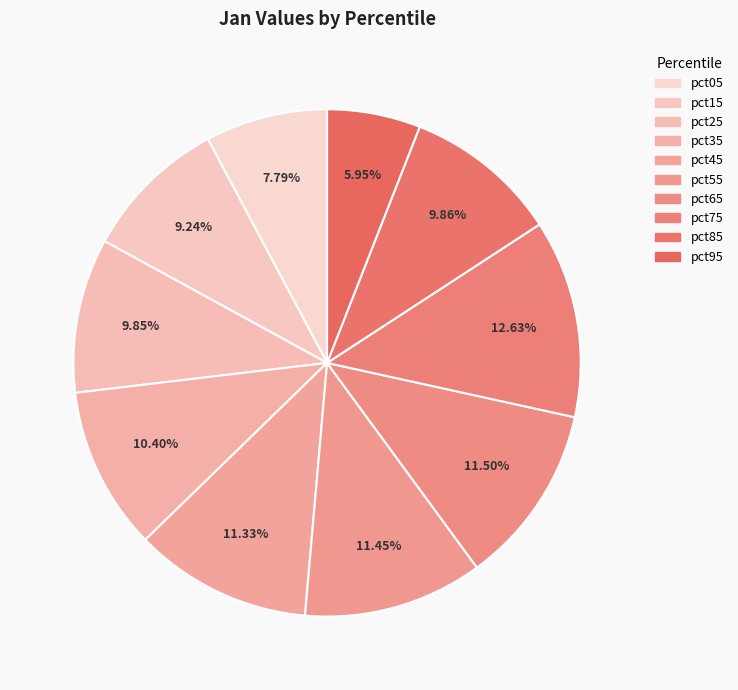

To the nearest percent, what is the difference between the pct05 and pct45 slice percentages?

4%